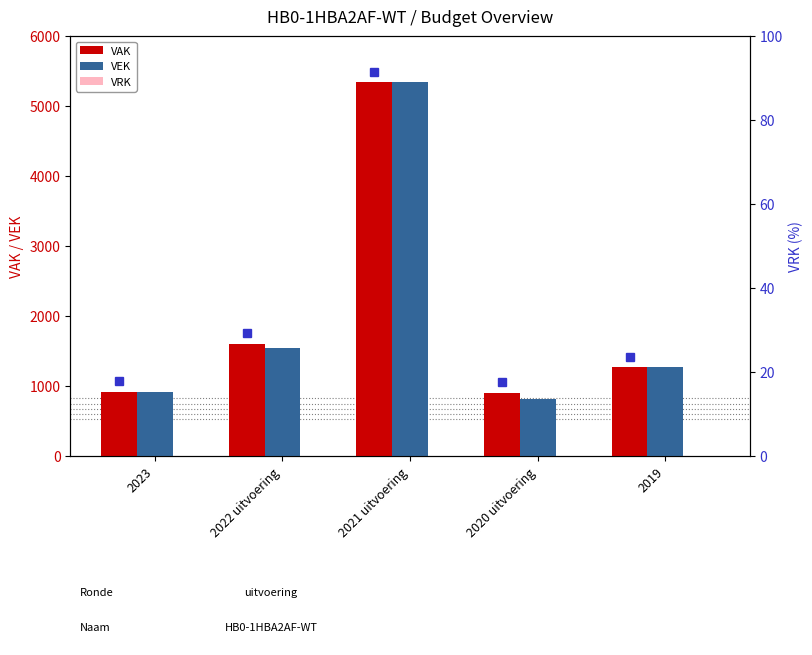

At which category is the sum across all series the highest?

2021 uitvoering